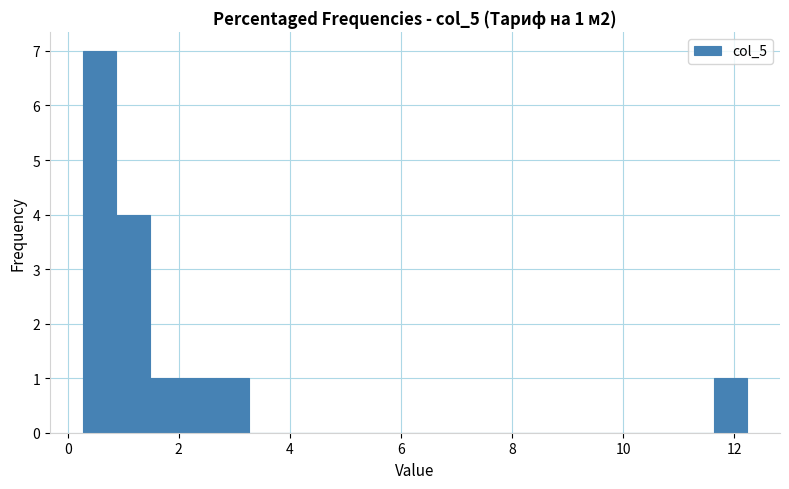

Around what value on the x-axis is the tallest bar? Give the approximate position of its centre, as read against the axis.

0.6